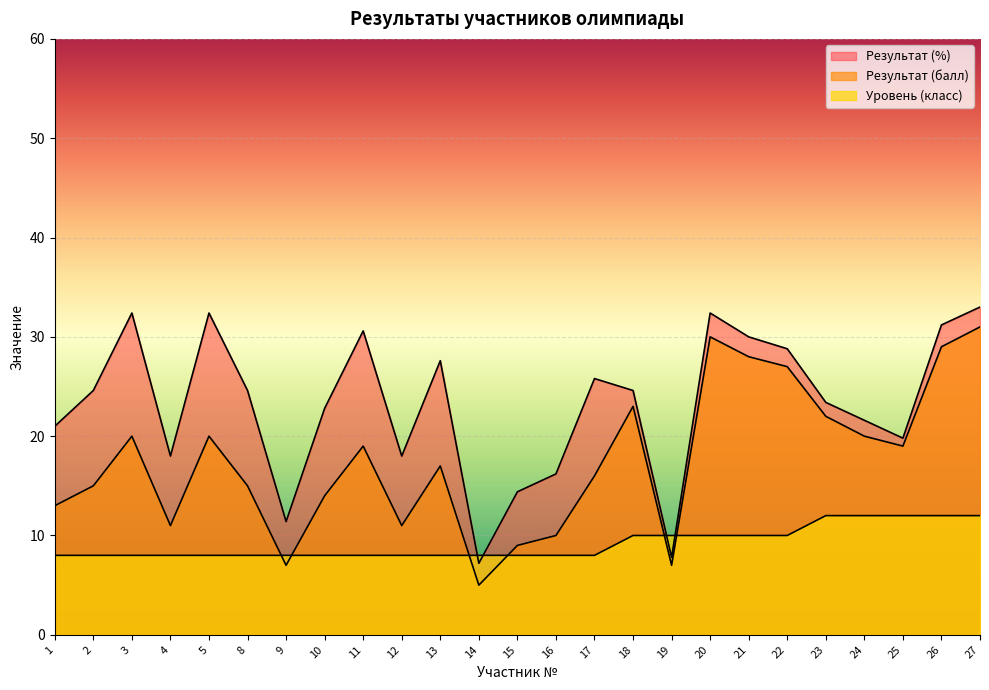

Reading left to right, list all the values displayed in this chart.

Результат (%): 21.0	24.6	32.4	18.0	32.4	24.6	11.4	22.8	30.6	18.0	27.6	7.2	14.4	16.2	25.8	24.6	7.8	32.4	30.0	28.8	23.4	21.6	19.8	31.2	33.0
Результат (балл): 13.0	15.0	20.0	11.0	20.0	15.0	7.0	14.0	19.0	11.0	17.0	5.0	9.0	10.0	16.0	23.0	7.0	30.0	28.0	27.0	22.0	20.0	19.0	29.0	31.0
Уровень (класс): 8.0	8.0	8.0	8.0	8.0	8.0	8.0	8.0	8.0	8.0	8.0	8.0	8.0	8.0	8.0	10.0	10.0	10.0	10.0	10.0	12.0	12.0	12.0	12.0	12.0